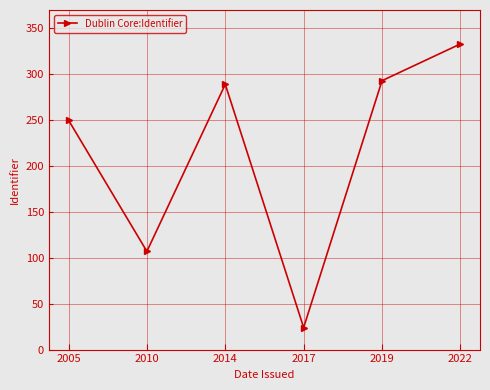

Reading left to right, what are all the values shown in this chart?

2005=250	2010=107	2014=289	2017=24	2019=293	2022=333